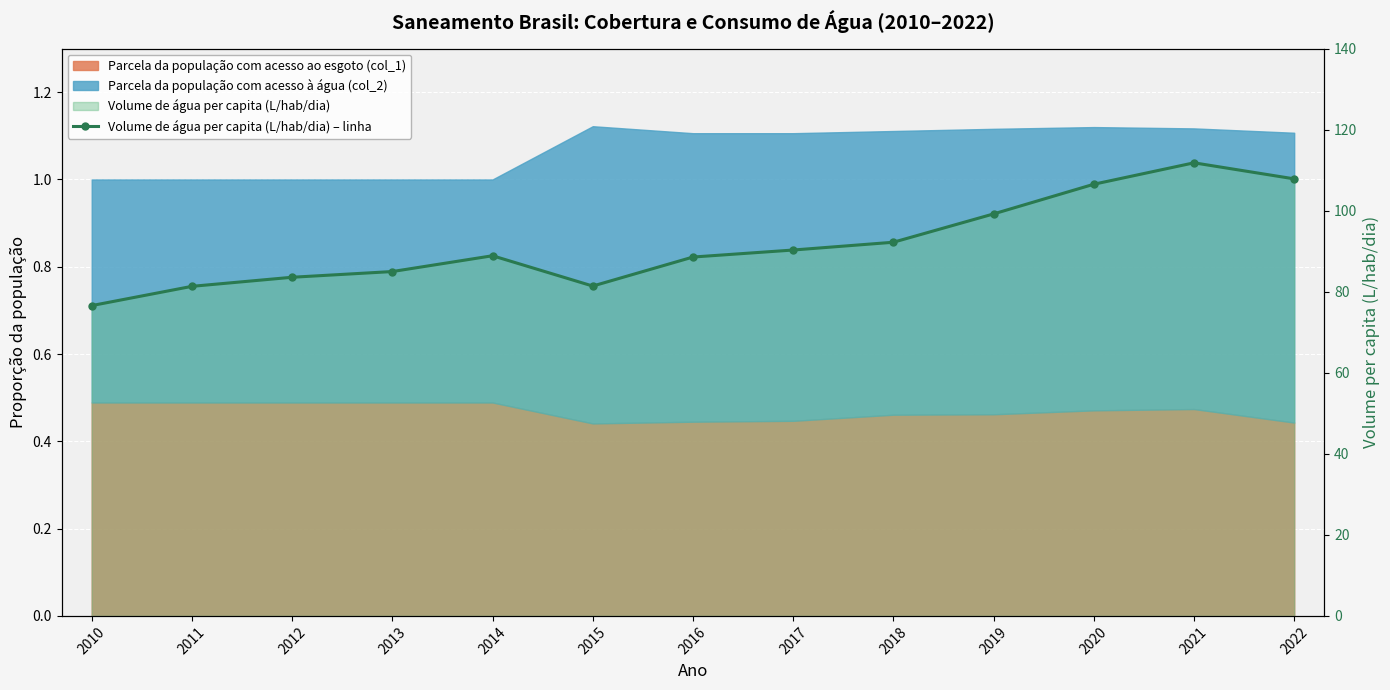

Between 2019 and 2013, which is larger?

2019